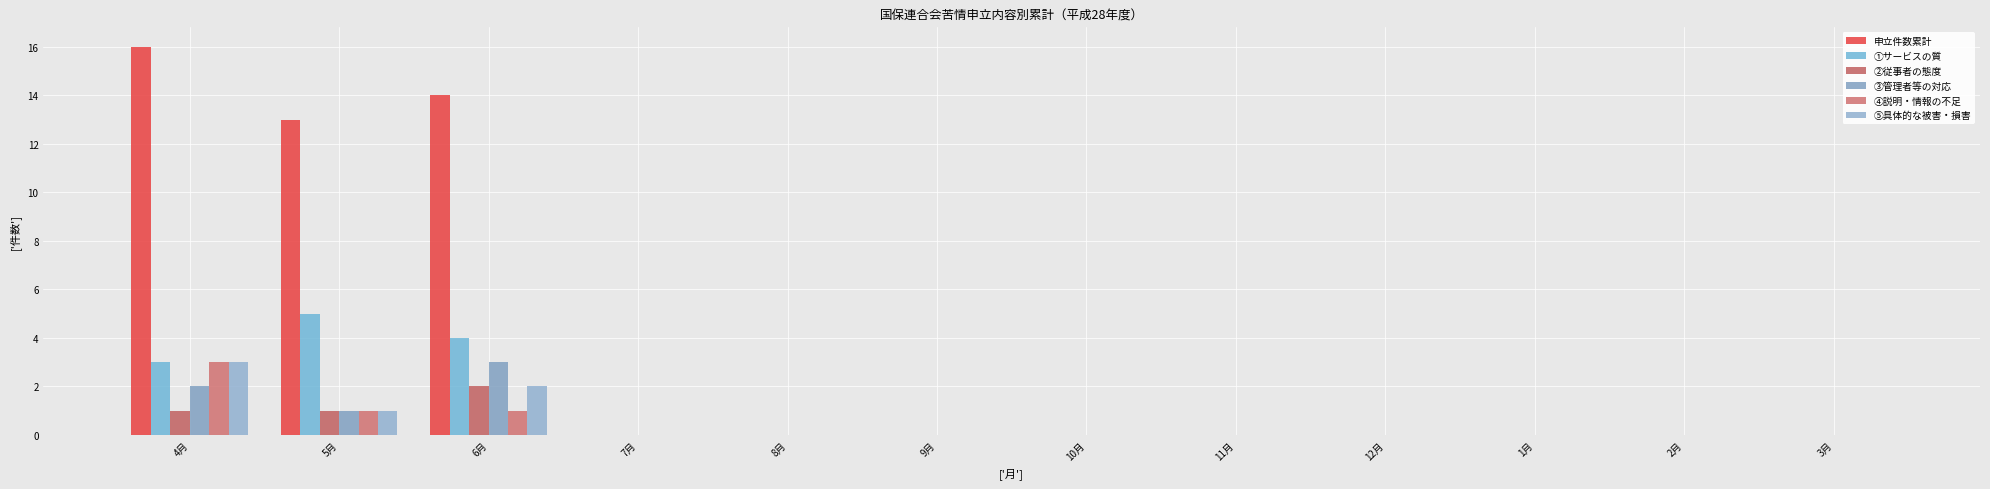

List the labels in order of ③管理者等の対応 value, smallest first.

7月, 8月, 9月, 10月, 11月, 12月, 1月, 2月, 3月, 5月, 4月, 6月